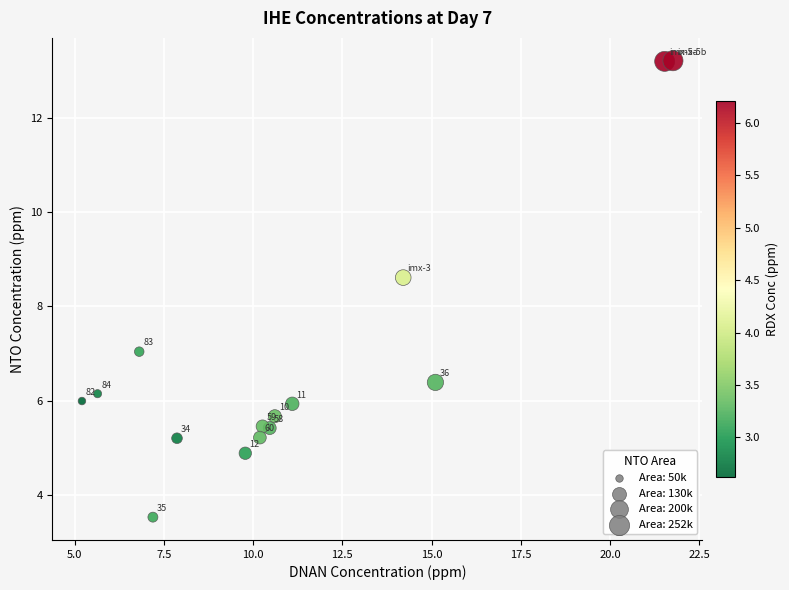

What is the range of Y values (max minus min)?

9.7